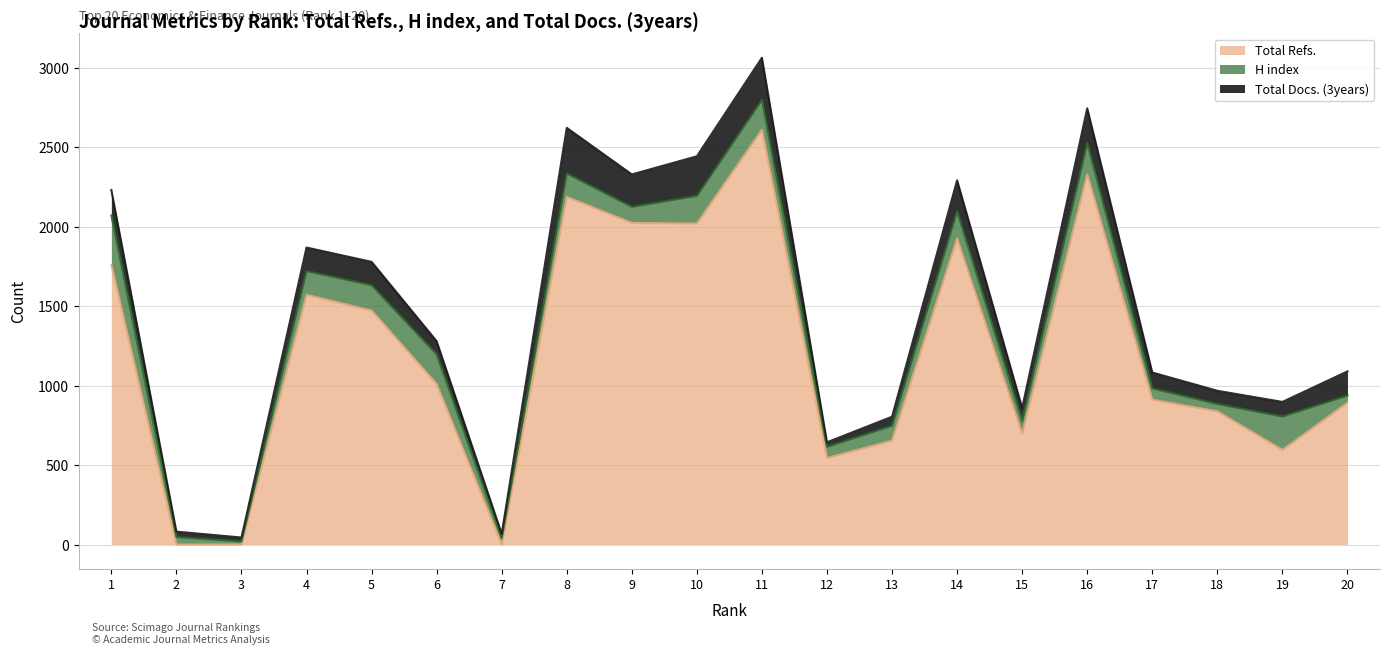

What is the average value of the Total Refs. series?

1202